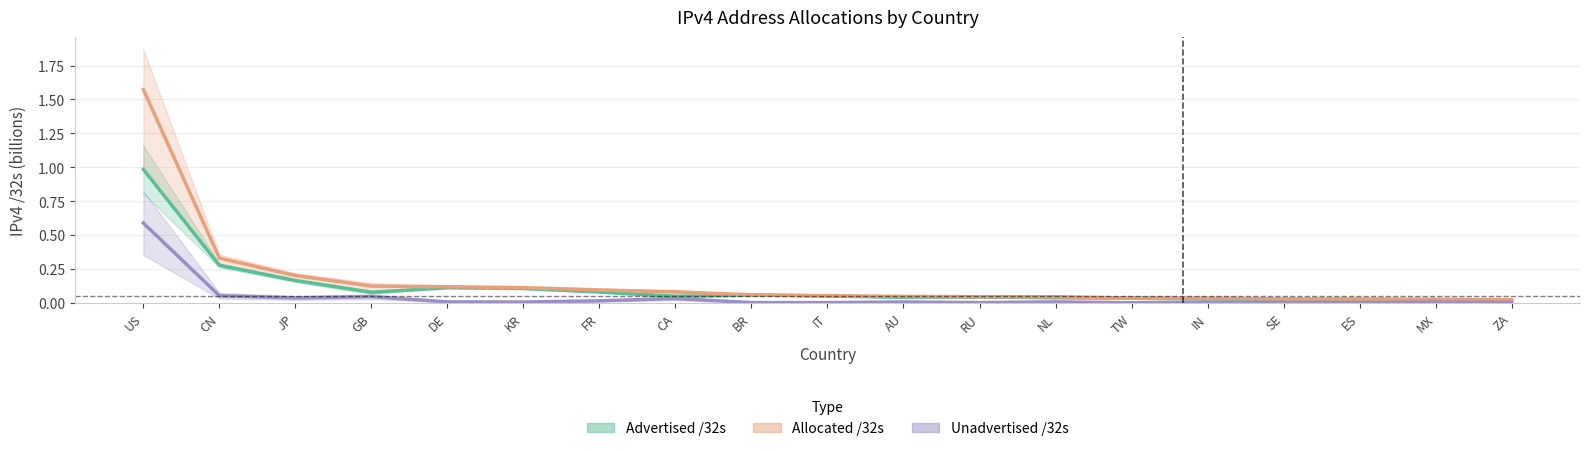

List the series in order of their overall mean, highest first.

Allocated /32s, Advertised /32s, Unadvertised /32s